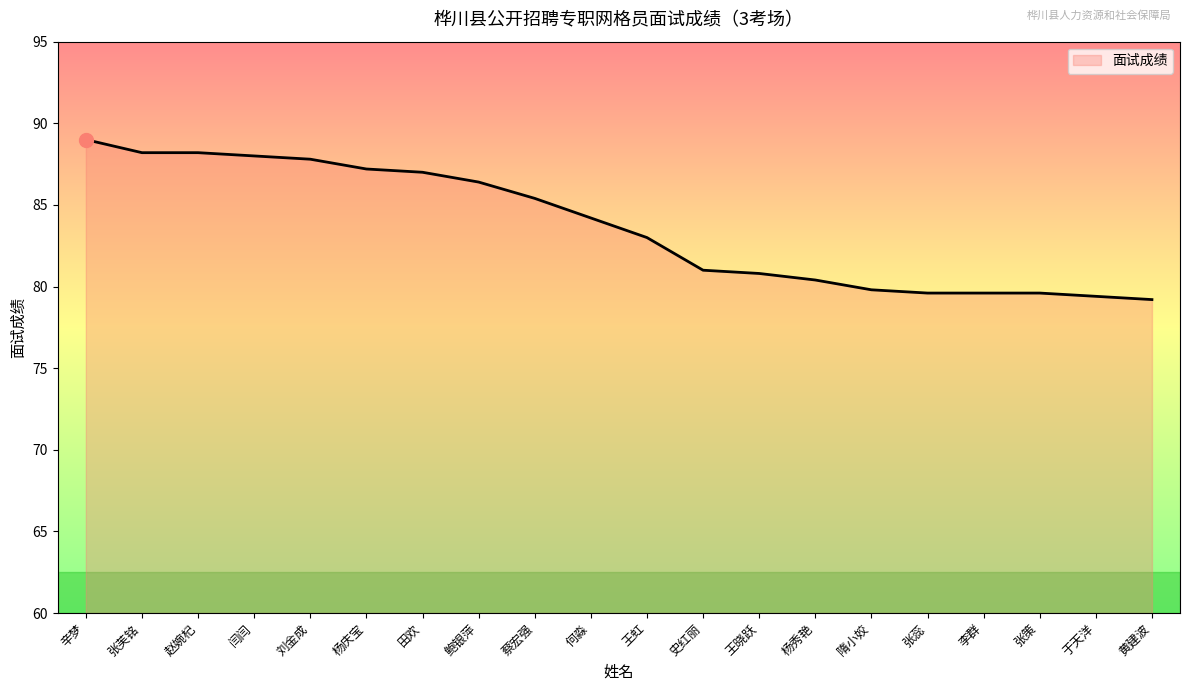

What is the change in value from 王晓跃 to 张蕊?

-1.2